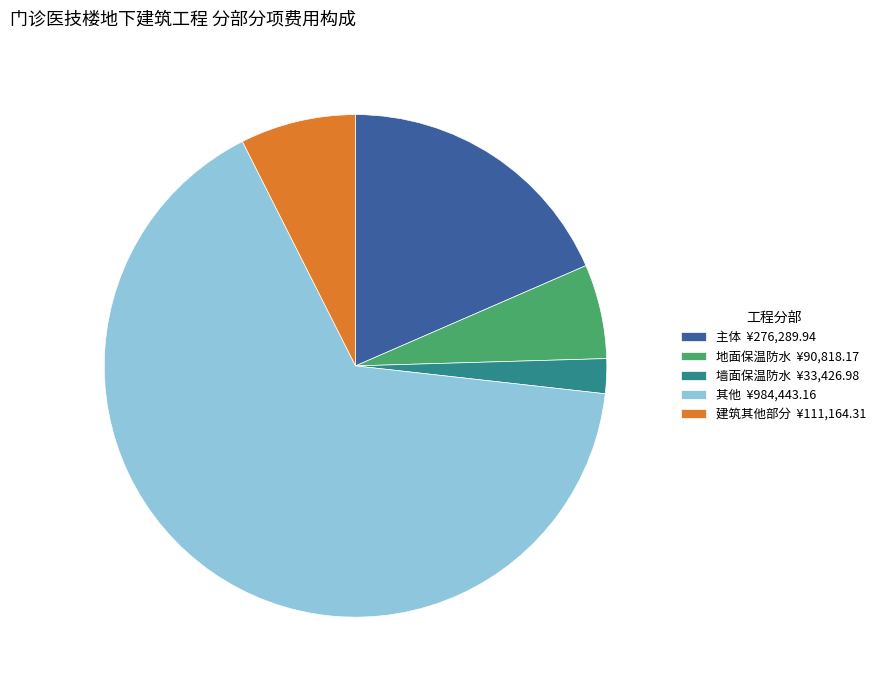

Which slice is the largest?

其他